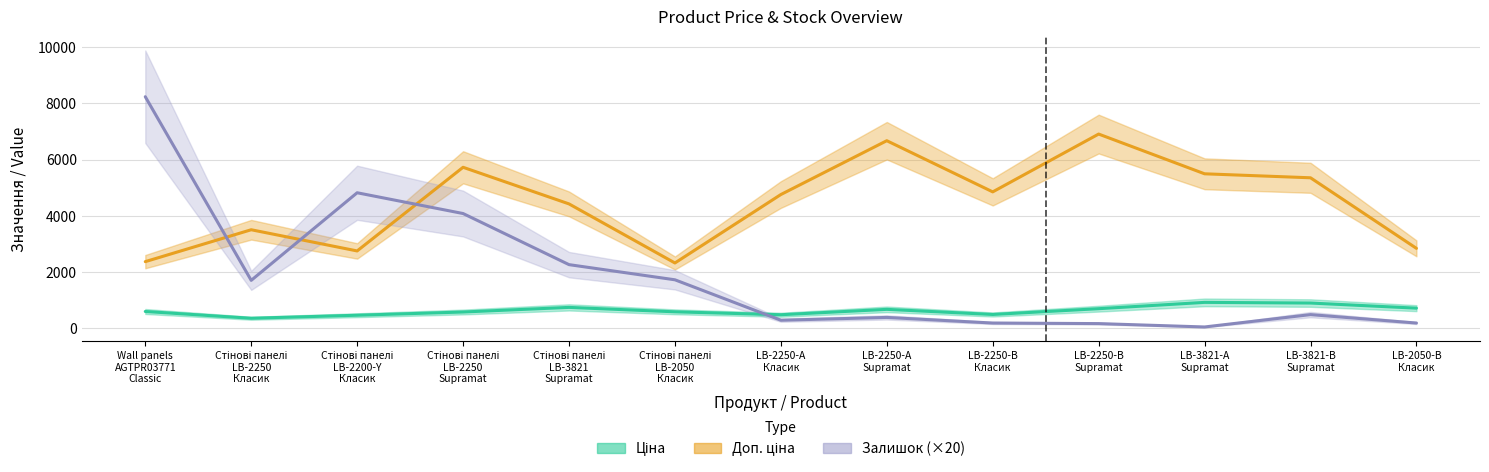

The value of Ціна at Стінові панелі
LB-2050
Класик is 292.5. True or false?

False